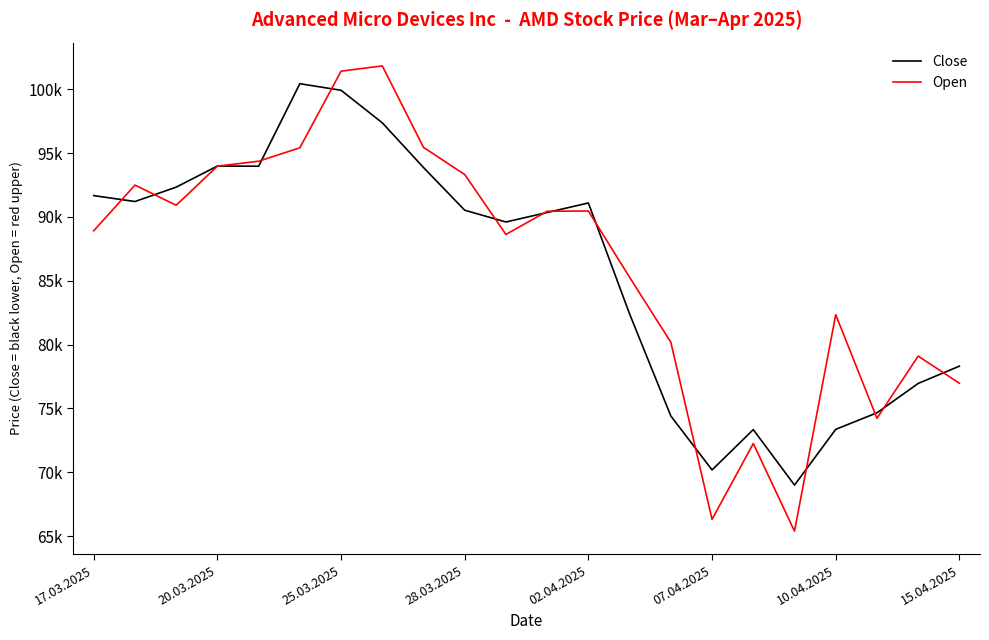

List the series in order of their peak value, highest first.

Open, Close